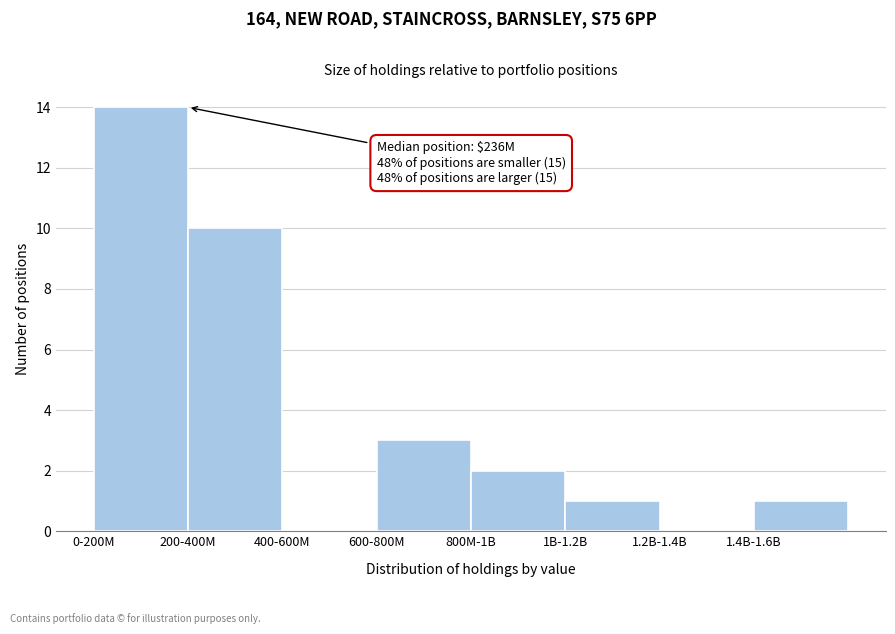

Reading left to right, list all the values displayed in this chart.

0-200M=14	200-400M=10	400-600M=0	600-800M=3	800M-1B=2	1B-1.2B=1	1.2B-1.4B=0	1.4B-1.6B=1